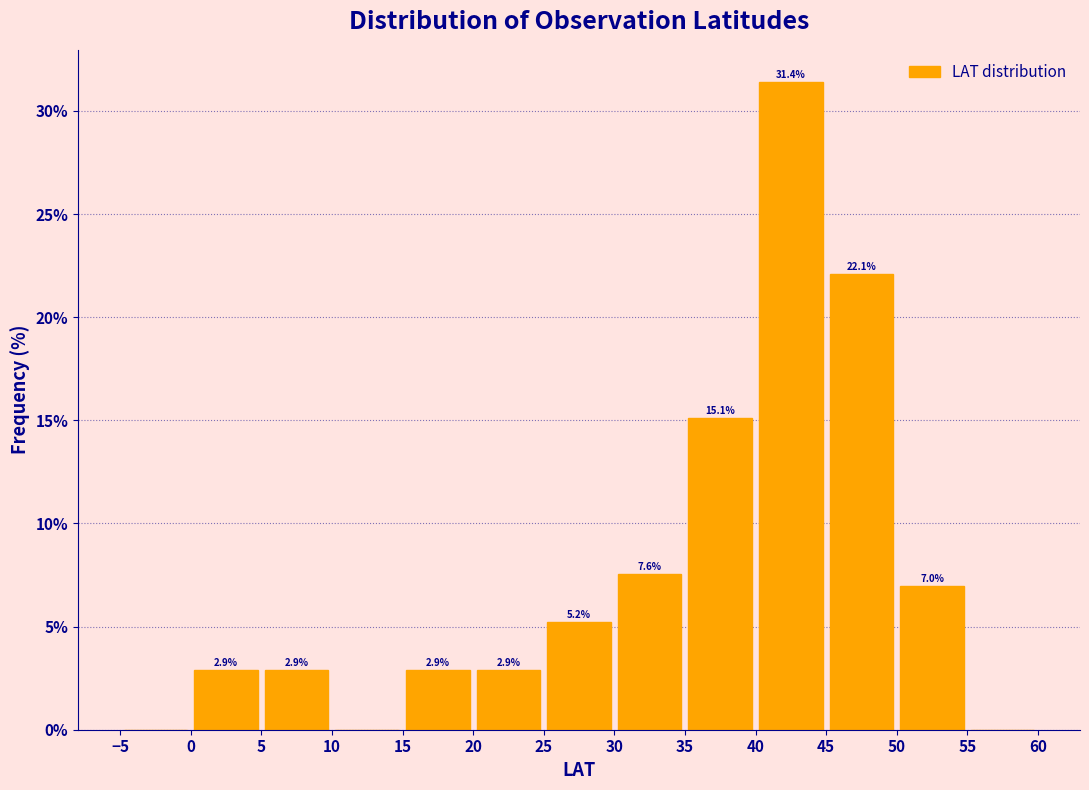

Over which range of the x-axis is the bar tallest?

40 to 45